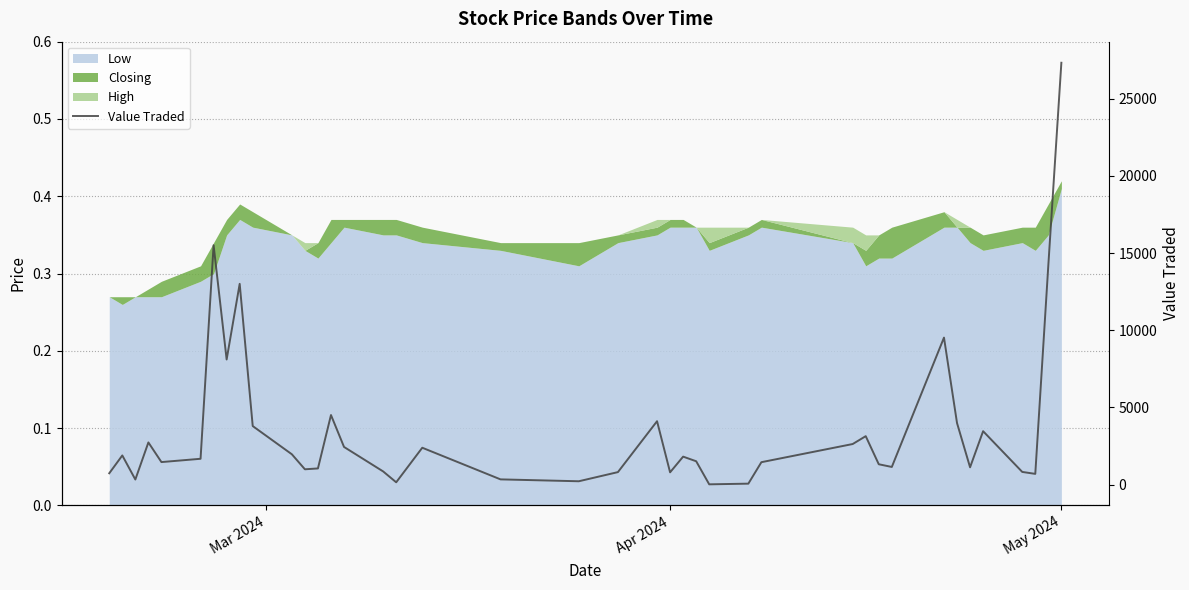

Does the chart have visible grid lines?

Yes